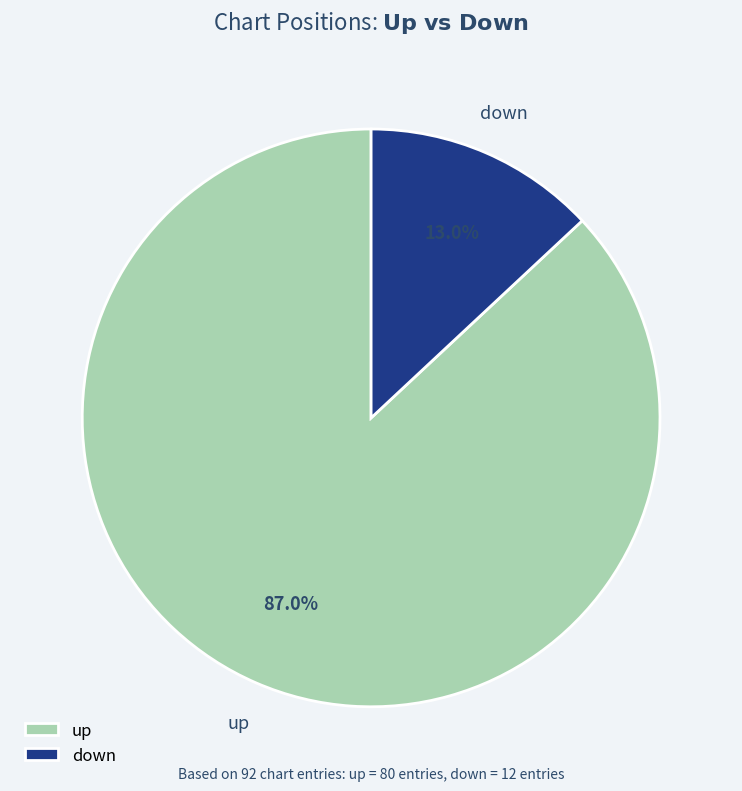

Do up and down together represent more than half of the pie?

Yes